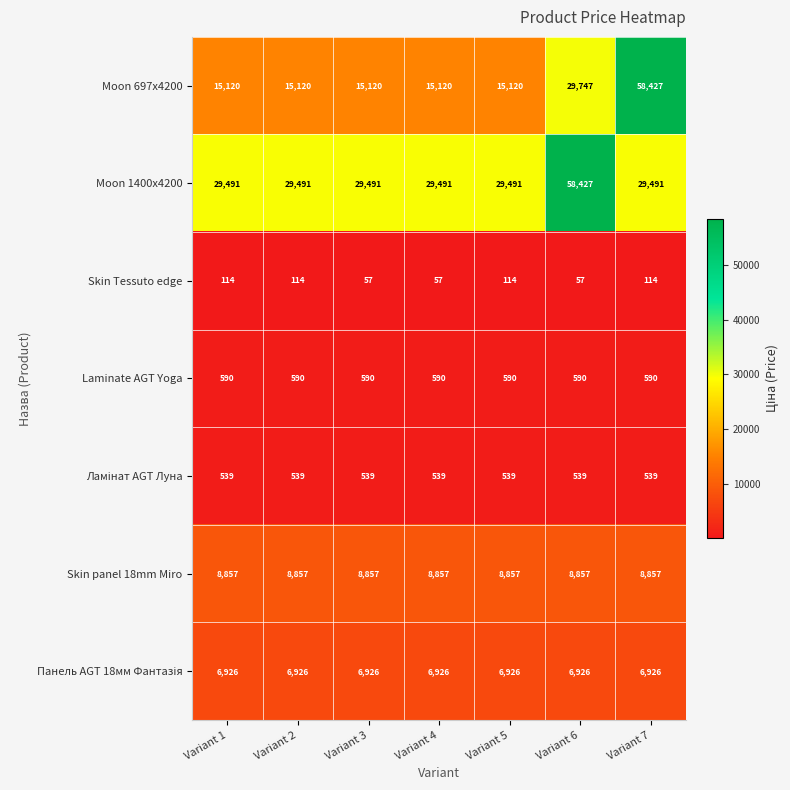

What is the minimum value shown in the chart?

57